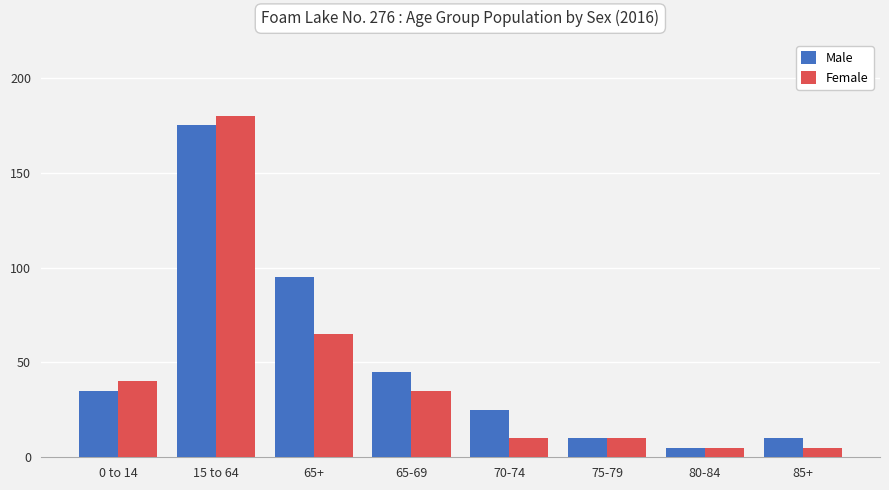

Which series changed the most between 65-69 and 85+?

Male